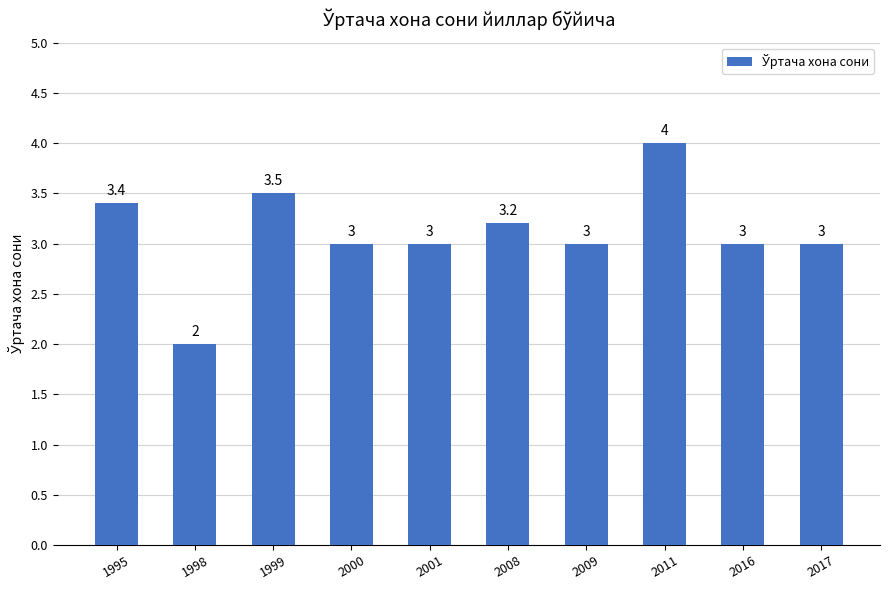

How many data points are less than 3?

1